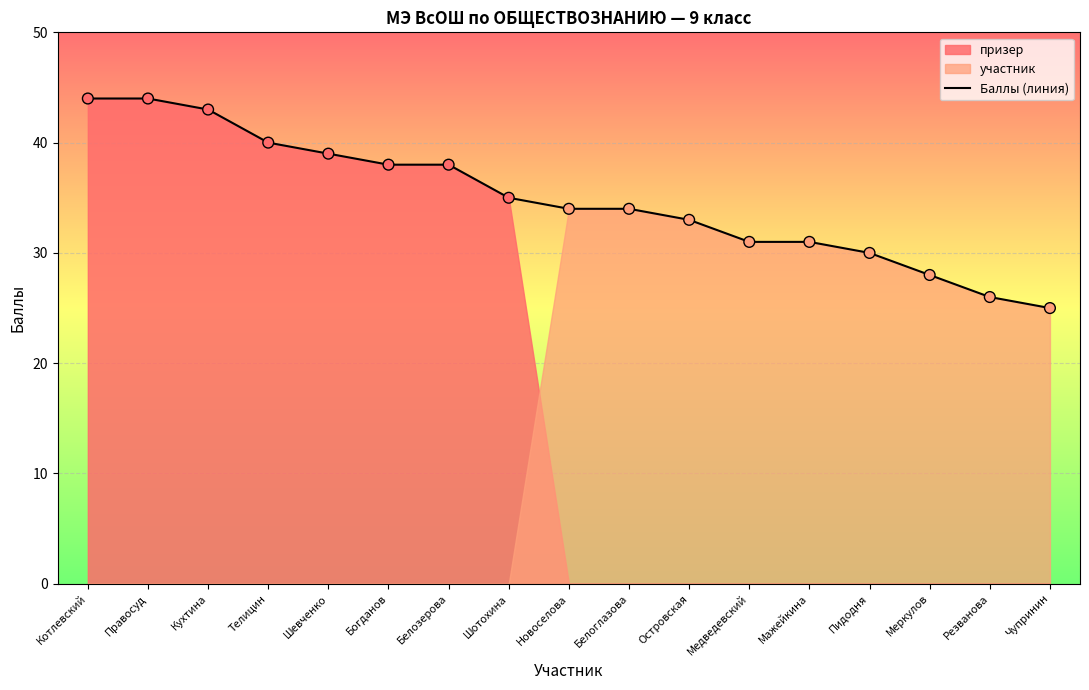

What is the ratio of the value at Мажейкина to the value at Кухтина?

0.7